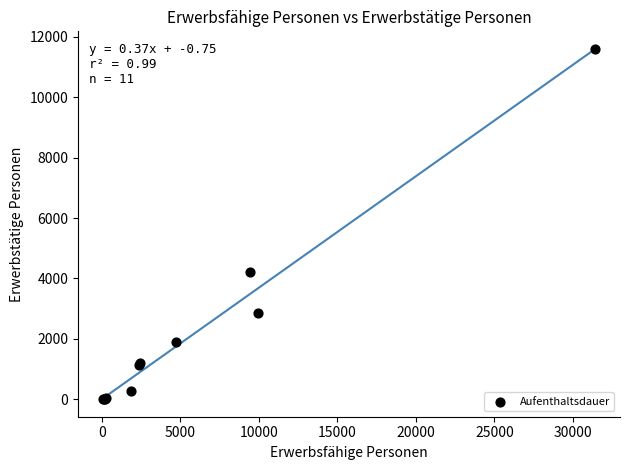

What Y value in the scatter plot is closest to 5799?

4204